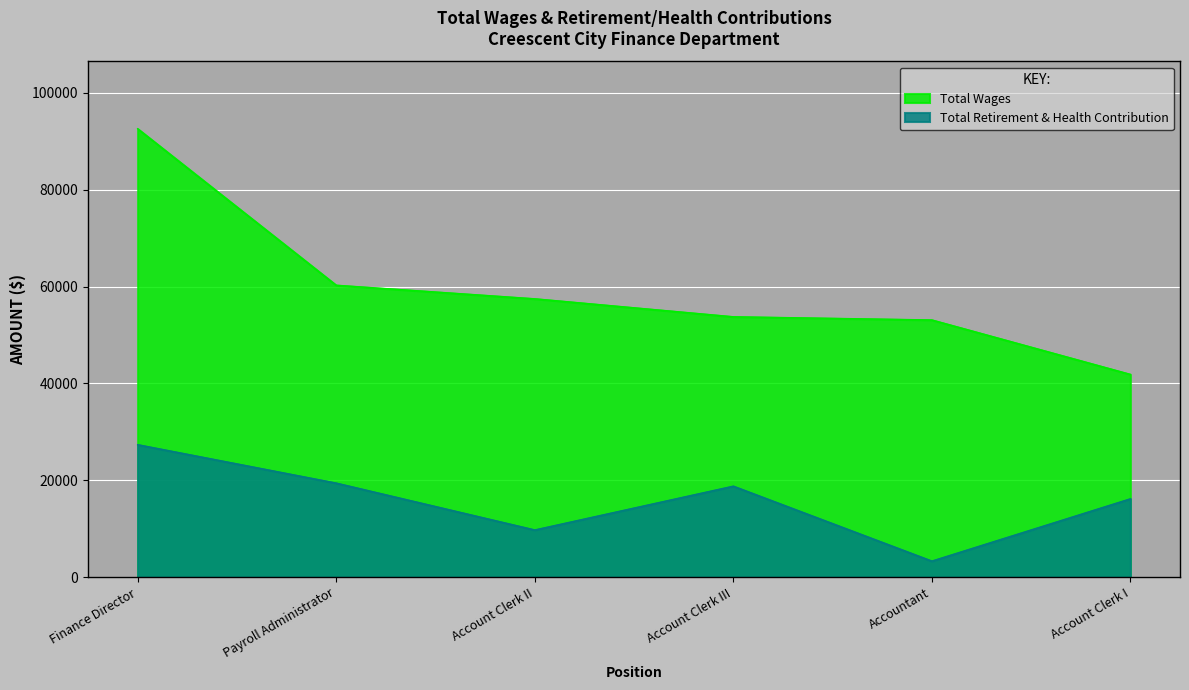

What is the difference between the maximum and minimum values in the Total Wages series?

50727